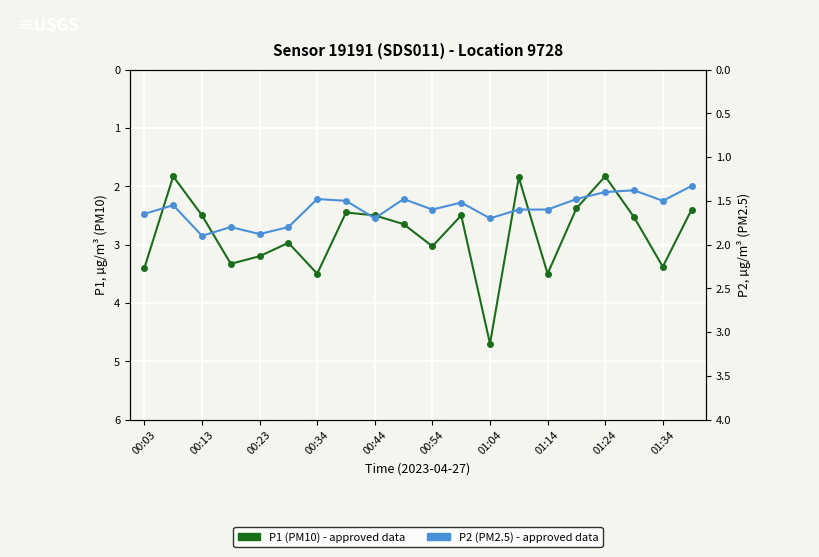

At how many categories does at least one series exceed 4?

1